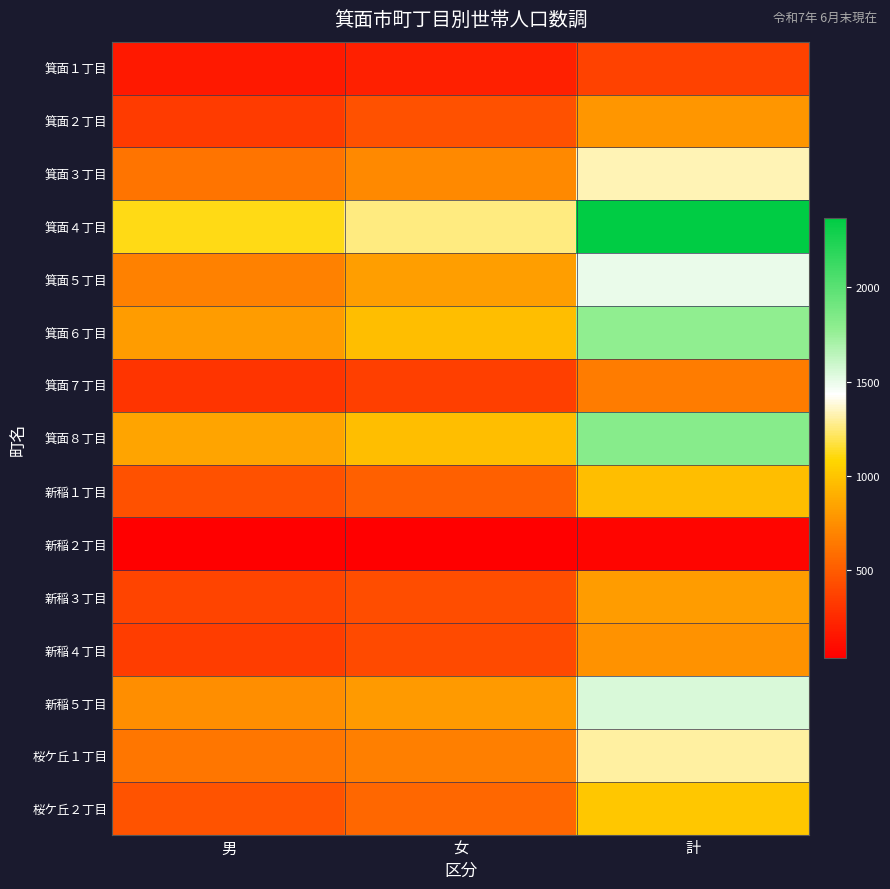

Reading right to left, transcribe all the data shown in this chart.

箕面１丁目: 計=370	女=205	男=165
箕面２丁目: 計=784	女=443	男=341
箕面３丁目: 計=1336	女=718	男=618
箕面４丁目: 計=2368	女=1257	男=1111
箕面５丁目: 計=1498	女=817	男=681
箕面６丁目: 計=1780	女=968	男=812
箕面７丁目: 計=654	女=355	男=299
箕面８丁目: 計=1814	女=964	男=850
新稲１丁目: 計=967	女=519	男=448
新稲２丁目: 計=64	女=32	男=32
新稲３丁目: 計=809	女=428	男=381
新稲４丁目: 計=765	女=414	男=351
新稲５丁目: 計=1550	女=800	男=750
桜ケ丘１丁目: 計=1306	女=676	男=630
桜ケ丘２丁目: 計=1016	女=558	男=458